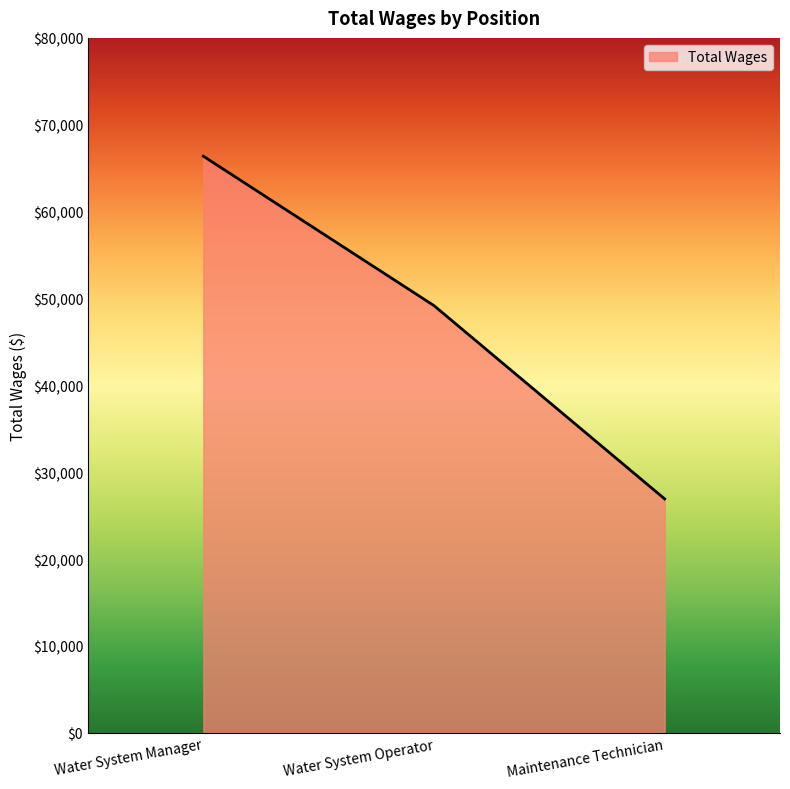

Which label corresponds to the largest value in the chart?

Water System Manager